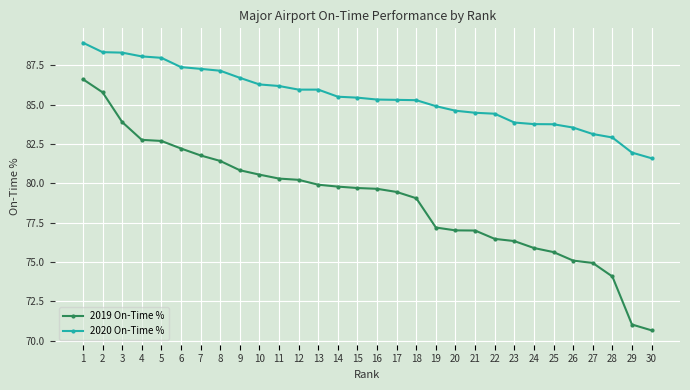

What is the smallest value displayed?

70.7